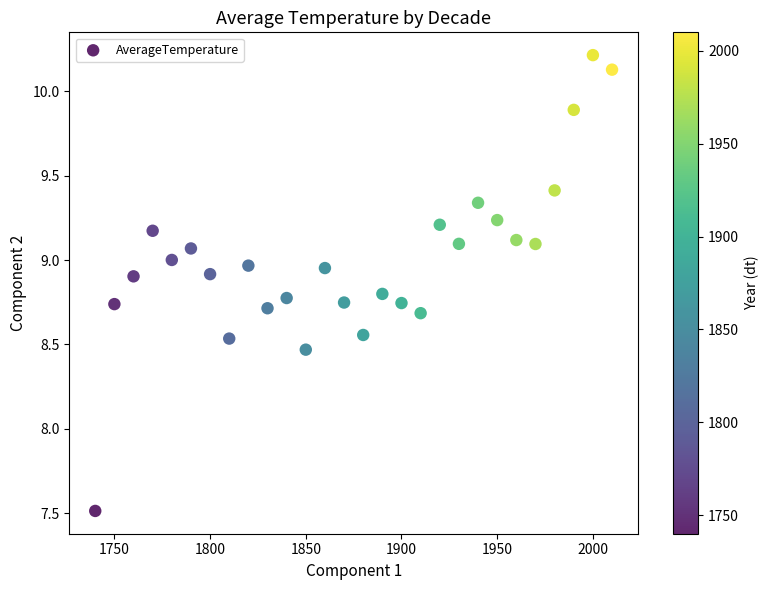

What is the range of Y values (max minus min)?

2.7